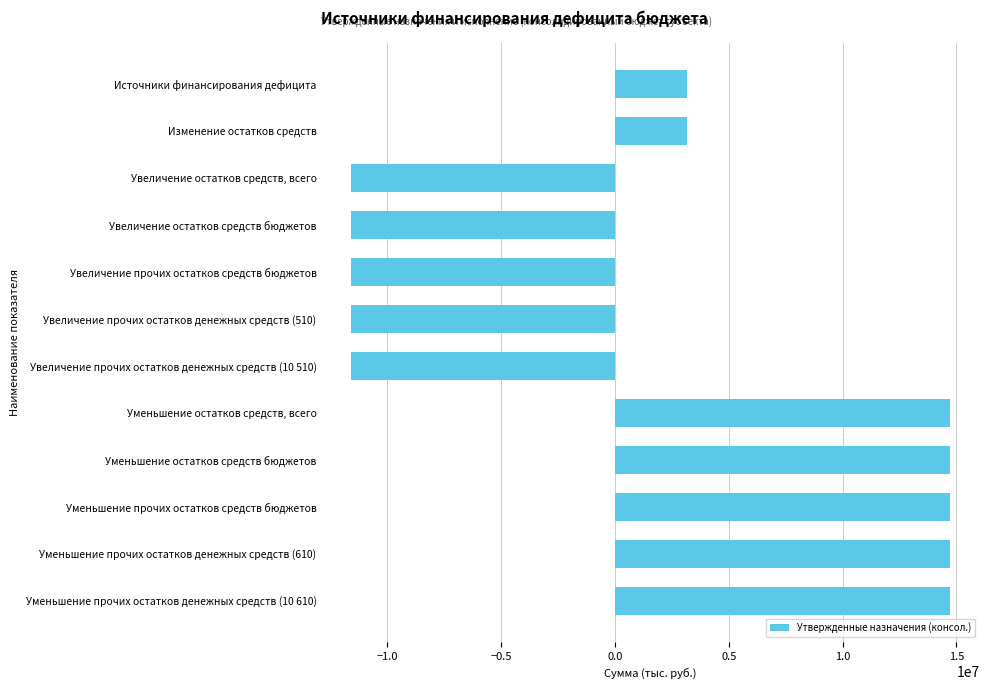

Reading top to bottom, list all the values displayed in this chart.

3148606.6	3148606.6	-11575400.0	-11575400.0	-11575400.0	-11575400.0	-11575400.0	14724006.6	14724006.6	14724006.6	14724006.6	14724006.6